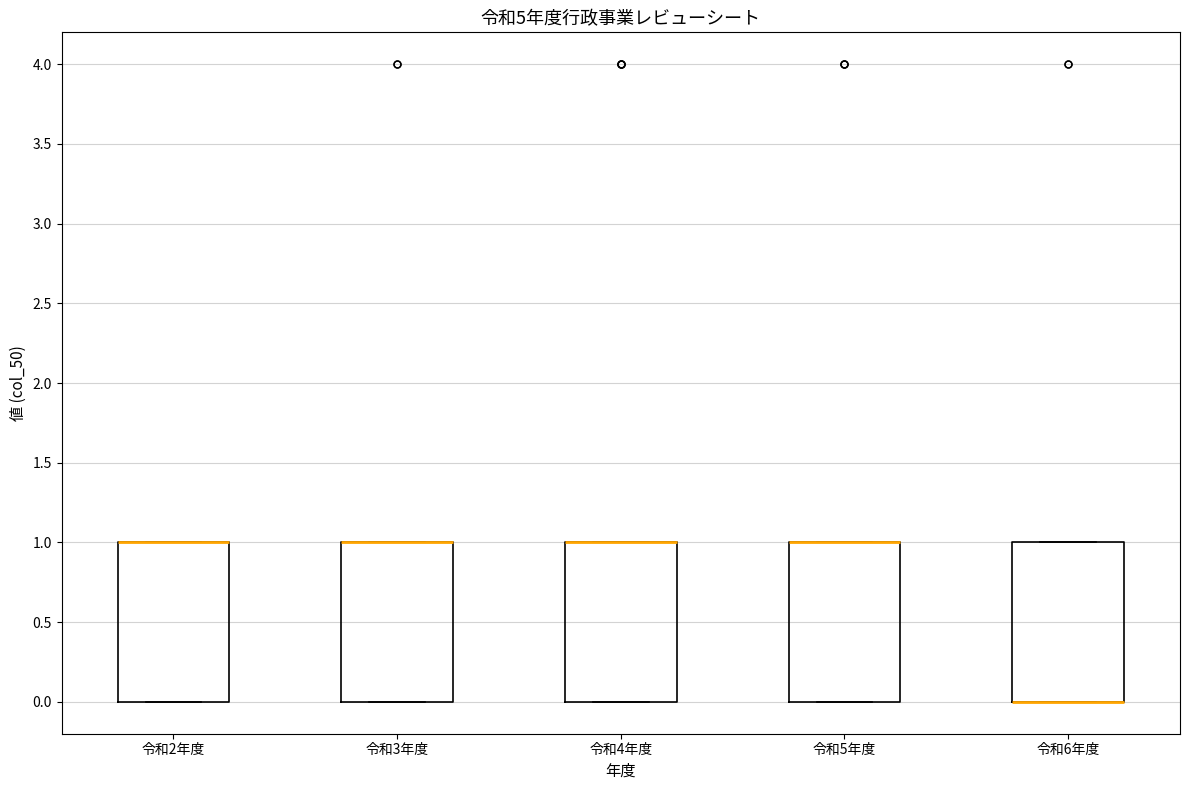

Reading left to right, read every box against the y-axis: the position of its median line, the range the box covers, and the ends of its whiskers. The values are not printed on the chart, so give them approximately, as read against the axis.

令和2年度: median 1 (drawn on the box's upper edge), box 0 to 1, whiskers 0 to 1
令和3年度: median 1 (drawn on the box's upper edge), box 0 to 1, whiskers 0 to 1
令和4年度: median 1 (drawn on the box's upper edge), box 0 to 1, whiskers 0 to 1
令和5年度: median 1 (drawn on the box's upper edge), box 0 to 1, whiskers 0 to 1
令和6年度: median 0 (drawn on the box's lower edge), box 0 to 1, whiskers 0 to 1